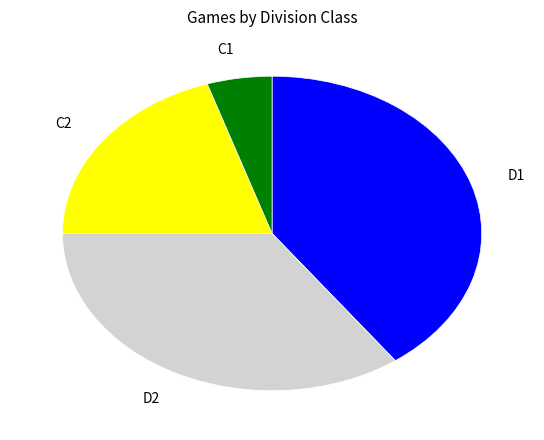

How many slices are in this pie chart?

4